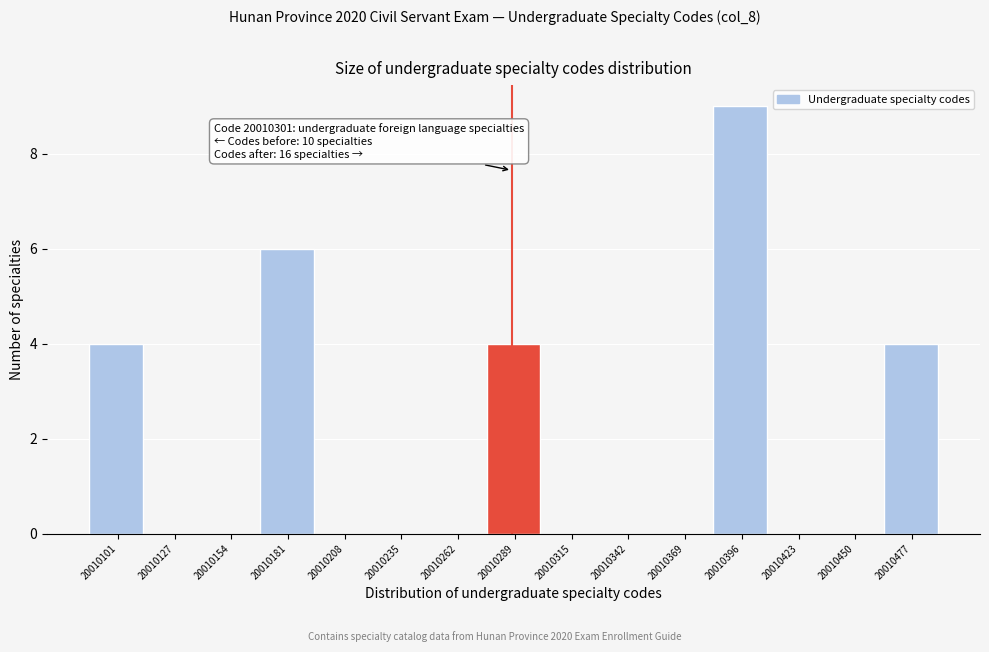

Reading right to left, what are all the values shown in this chart?

20010477=4	20010450=0	20010423=0	20010396=9	20010369=0	20010342=0	20010315=0	20010289=4	20010262=0	20010235=0	20010208=0	20010181=6	20010154=0	20010127=0	20010101=4